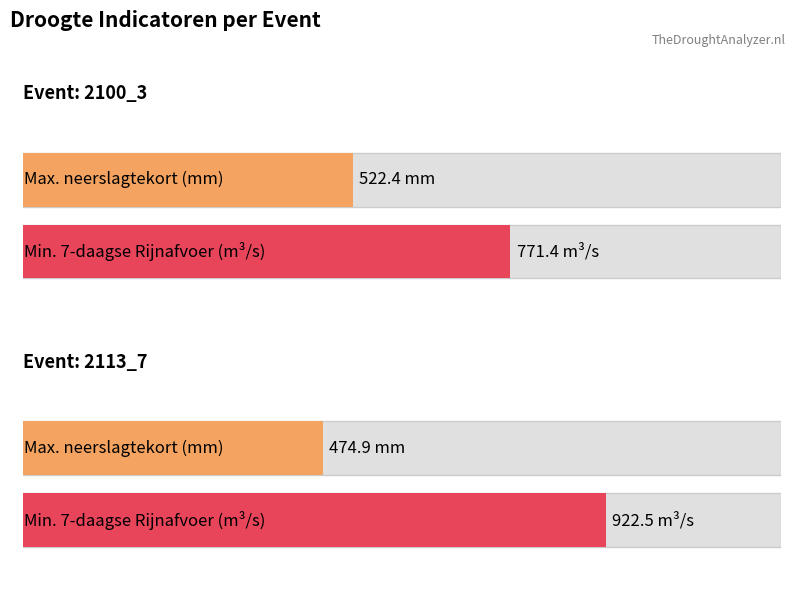

How many distinct data groups are displayed?

2